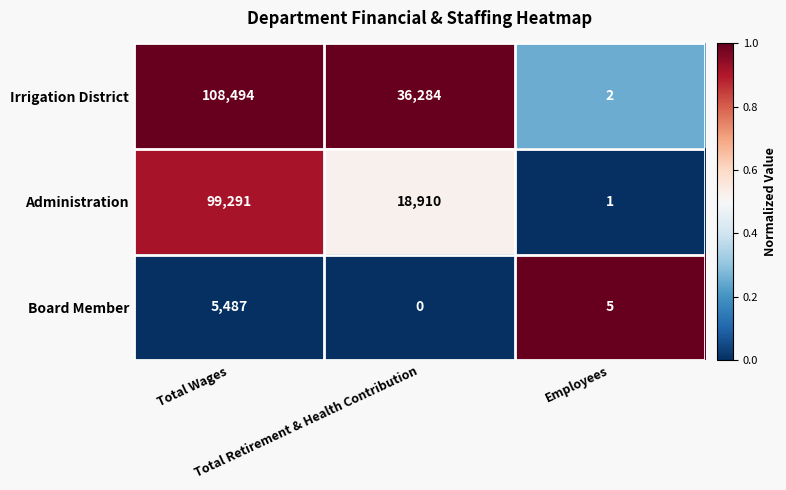

Which series has the largest total across all categories?

Irrigation District